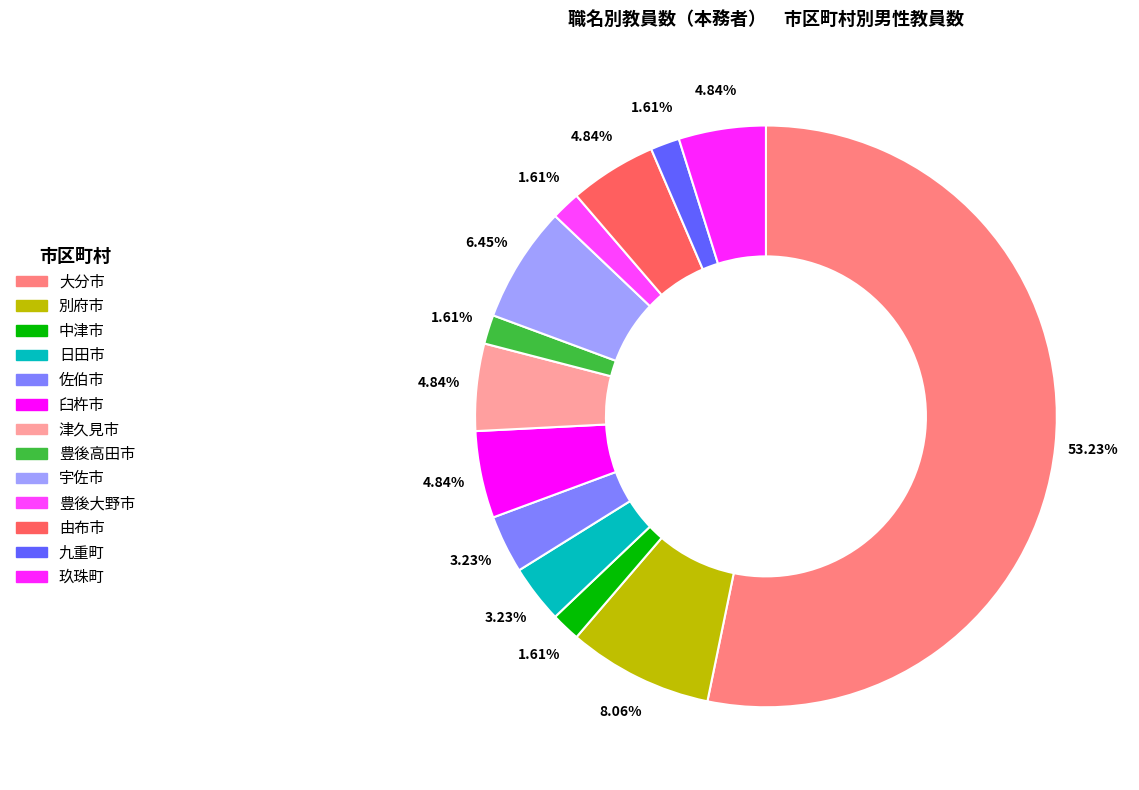

Count the number of slices in the pie.

13